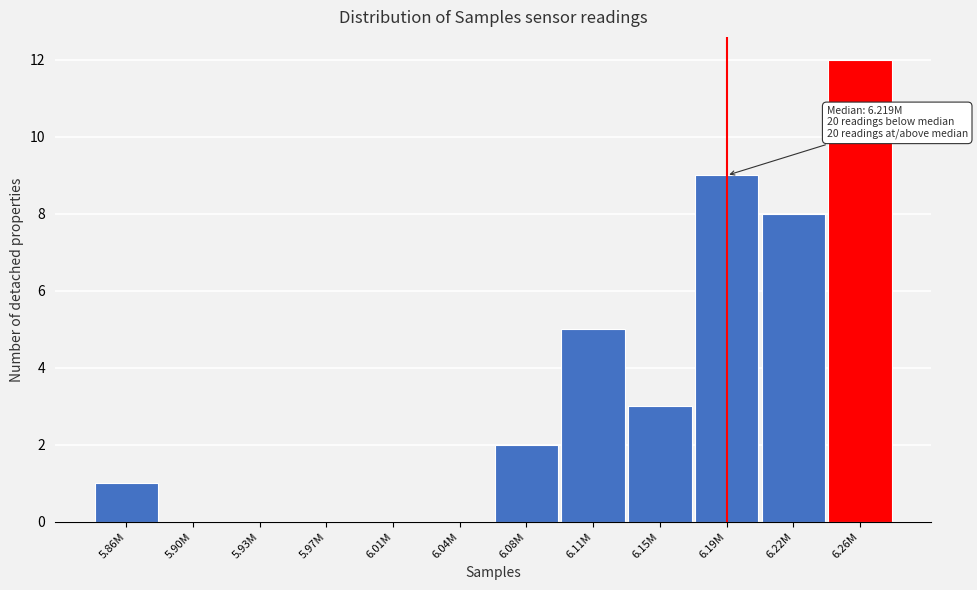

Reading left to right, what are all the values shown in this chart?

5.86M=1	5.90M=0	5.93M=0	5.97M=0	6.01M=0	6.04M=0	6.08M=2	6.11M=5	6.15M=3	6.19M=9	6.22M=8	6.26M=12